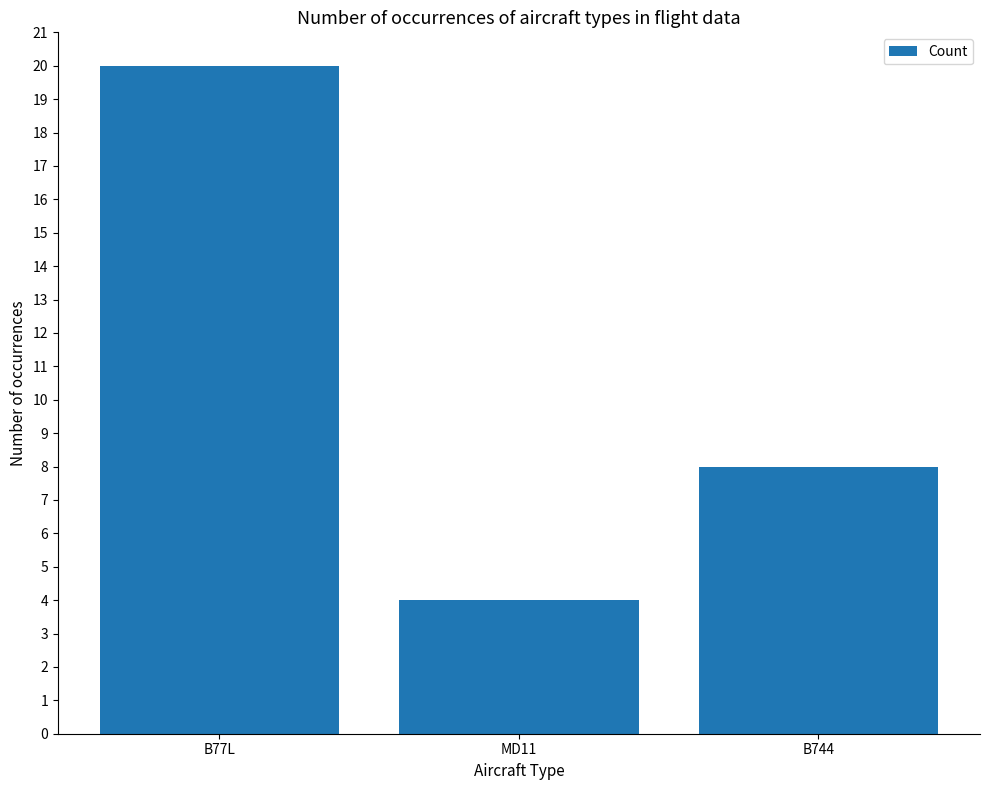

How many values are below 8?

1